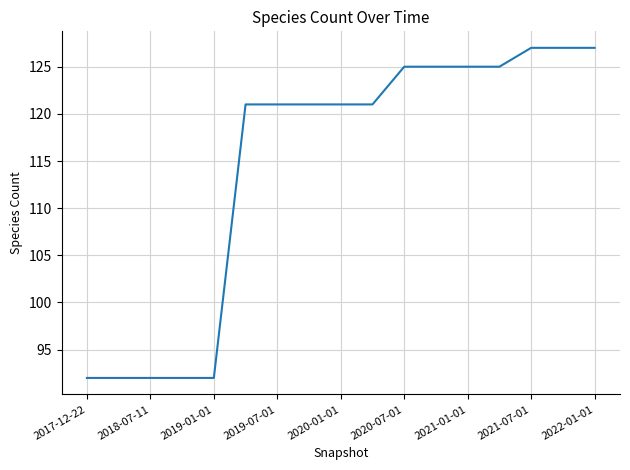

Does the chart have visible grid lines?

Yes